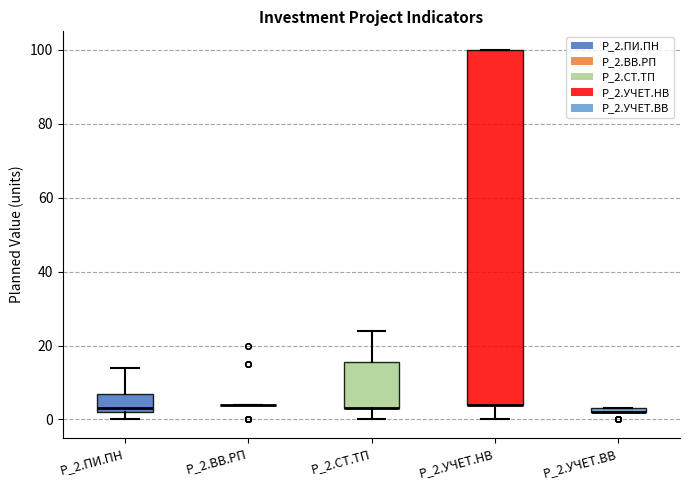

Where is the lower edge of the box for P_2.УЧЕТ.НВ on the y-axis? The values are not printed on the chart, so give them approximately, as read against the axis.

4